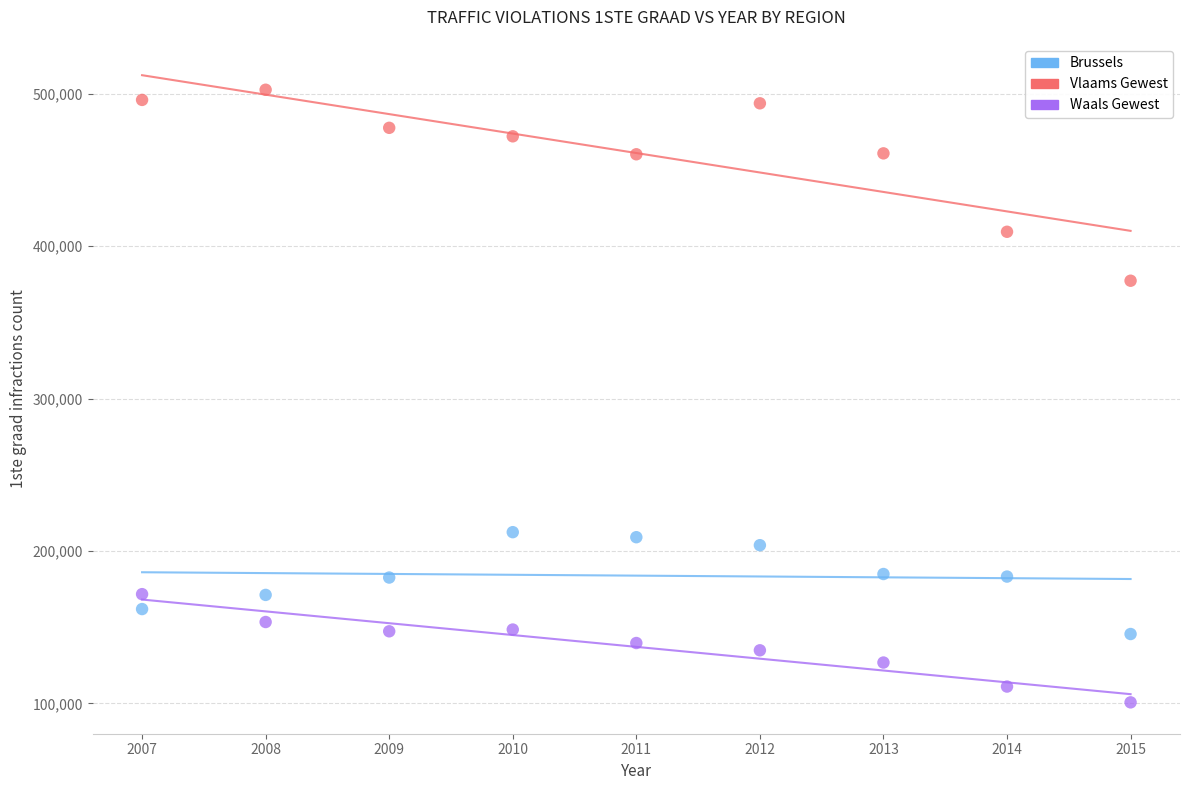

Which series has the largest Y range (max minus min)?

Vlaams Gewest